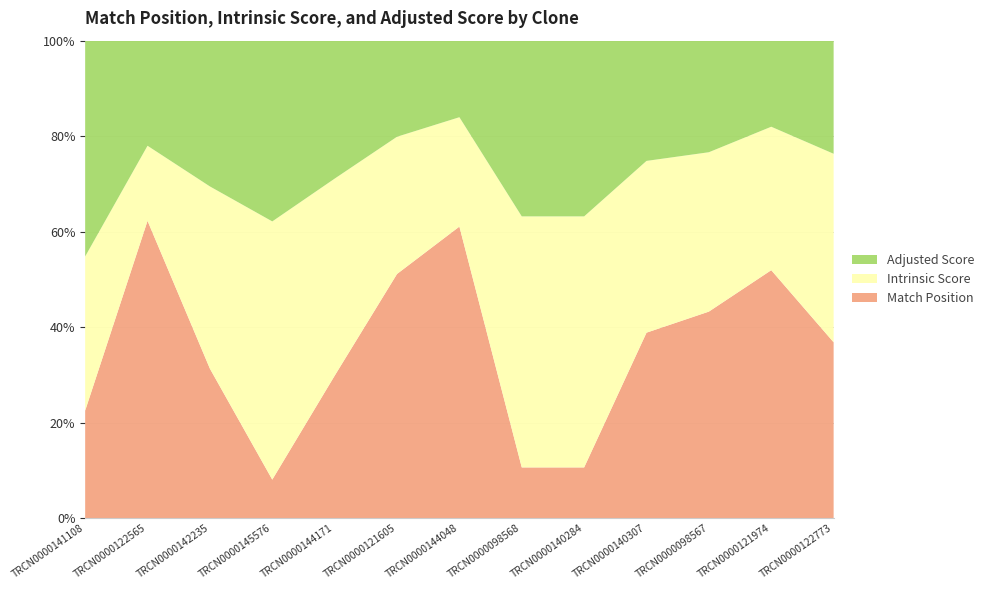

Reading right to left, transcribe all the data shown in this chart.

Adjusted Score: TRCN0000122773=2.4	TRCN0000121974=3.4	TRCN0000098567=1.8	TRCN0000140307=2.8	TRCN0000140284=3.5	TRCN0000098568=3.5	TRCN0000144048=3.5	TRCN0000121605=3.9	TRCN0000144171=3.9	TRCN0000145576=9.2	TRCN0000142235=4.0	TRCN0000122565=1.2	TRCN0000141108=7.9
Intrinsic Score: TRCN0000122773=4.0	TRCN0000121974=5.6	TRCN0000098567=2.6	TRCN0000140307=4.0	TRCN0000140284=5.0	TRCN0000098568=5.0	TRCN0000144048=5.0	TRCN0000121605=5.6	TRCN0000144171=5.6	TRCN0000145576=13.2	TRCN0000142235=5.0	TRCN0000122565=0.9	TRCN0000141108=5.6
Match Position: TRCN0000122773=1238.0	TRCN0000121974=3186.0	TRCN0000098567=1121.0	TRCN0000140307=1433.0	TRCN0000140284=328.0	TRCN0000098568=328.0	TRCN0000144048=4324.0	TRCN0000121605=3279.0	TRCN0000144171=1332.0	TRCN0000145576=646.0	TRCN0000142235=1331.0	TRCN0000122565=1142.0	TRCN0000141108=1286.0